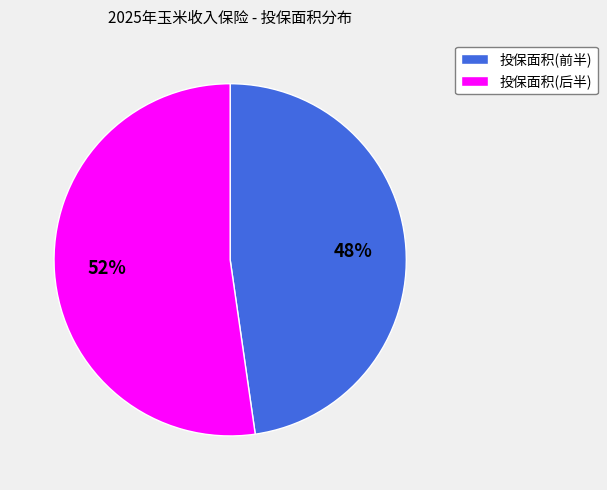

To the nearest percent, what is the average slice percentage?

50%